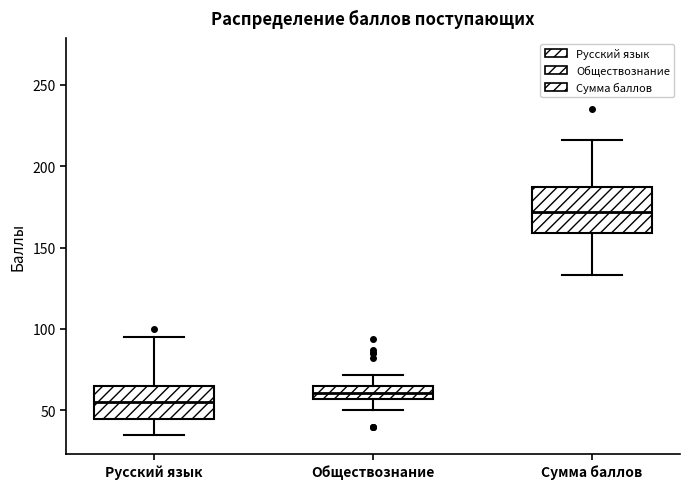

Where does the median line of the box for Сумма баллов sit on the y-axis? The values are not printed on the chart, so give them approximately, as read against the axis.

170